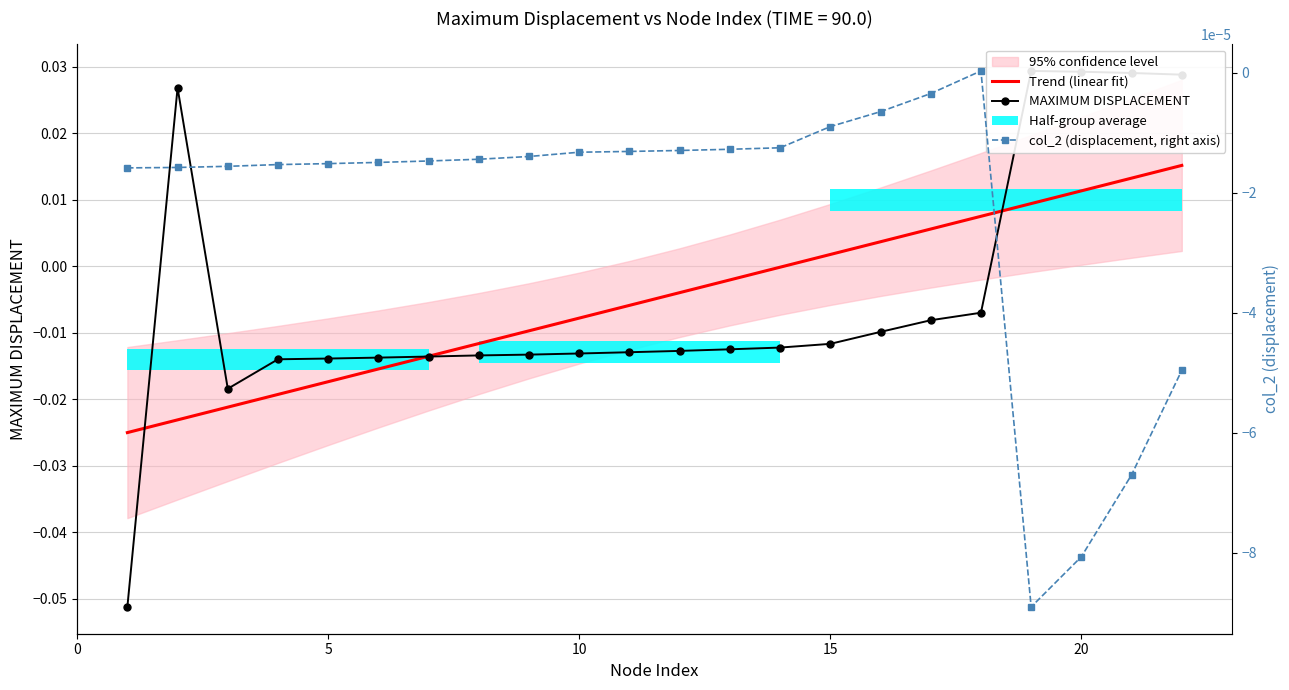

Which series has the largest range (max minus min)?

MAXIMUM DISPLACEMENT